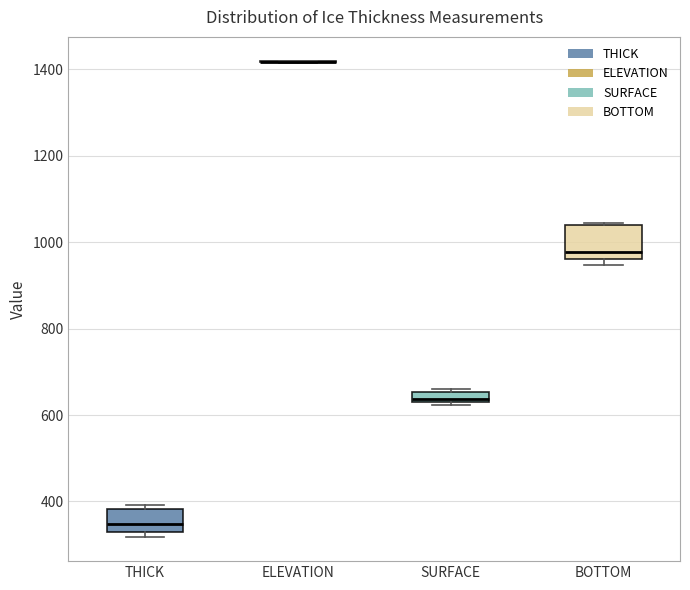

Which box is the tallest, from its lower edge to its upper edge?

BOTTOM